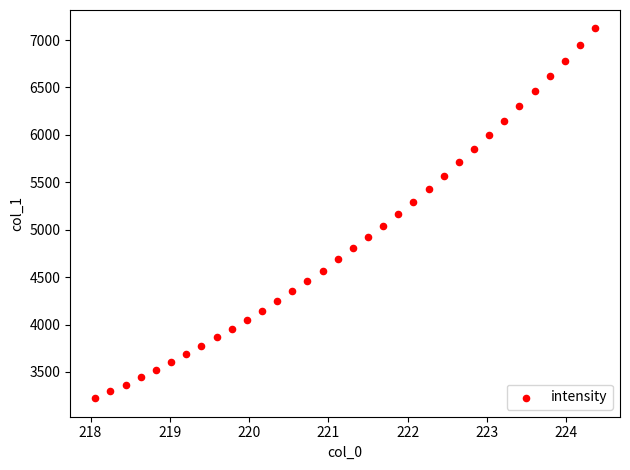

What is the range of Y values (max minus min)?

3898.4